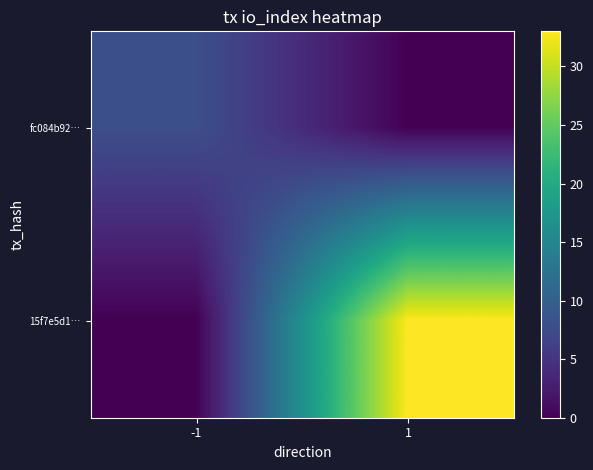

Reading left to right, list all the values displayed in this chart.

fc084b92…: -1=8	1=0
15f7e5d1…: -1=0	1=33